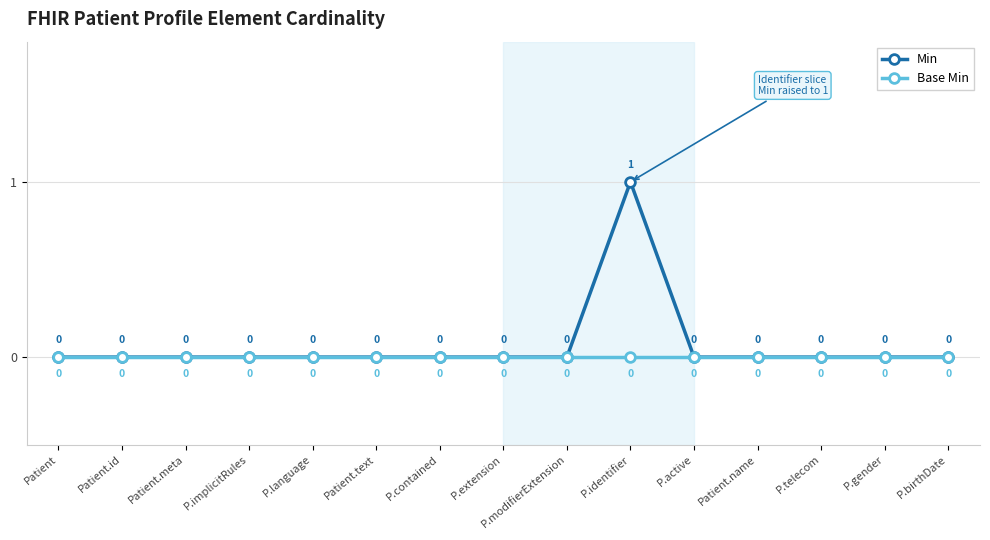

What are all the series names shown in the legend?

Min, Base Min